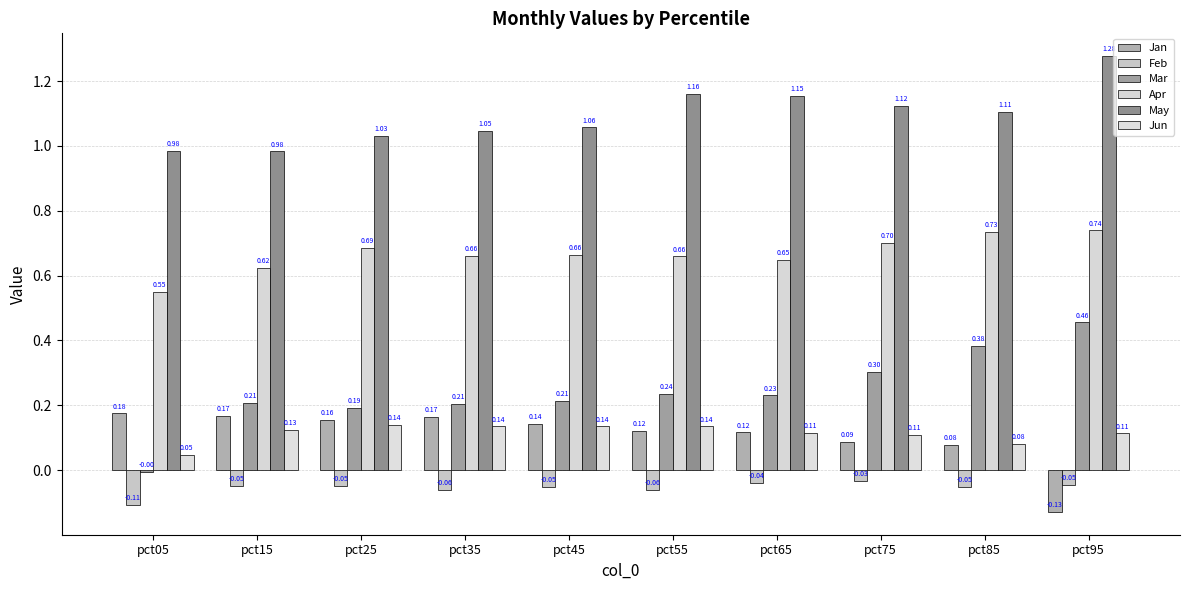

What is the difference between the maximum and minimum values in the May series?

0.3